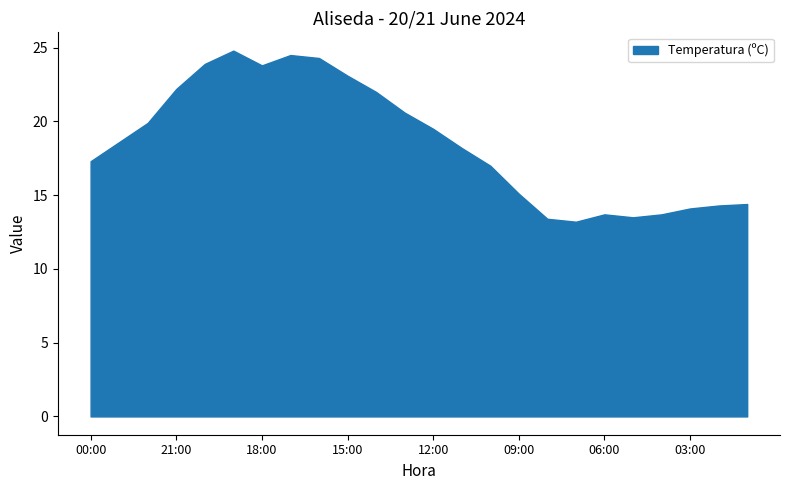

What is the greatest value displayed?

24.8